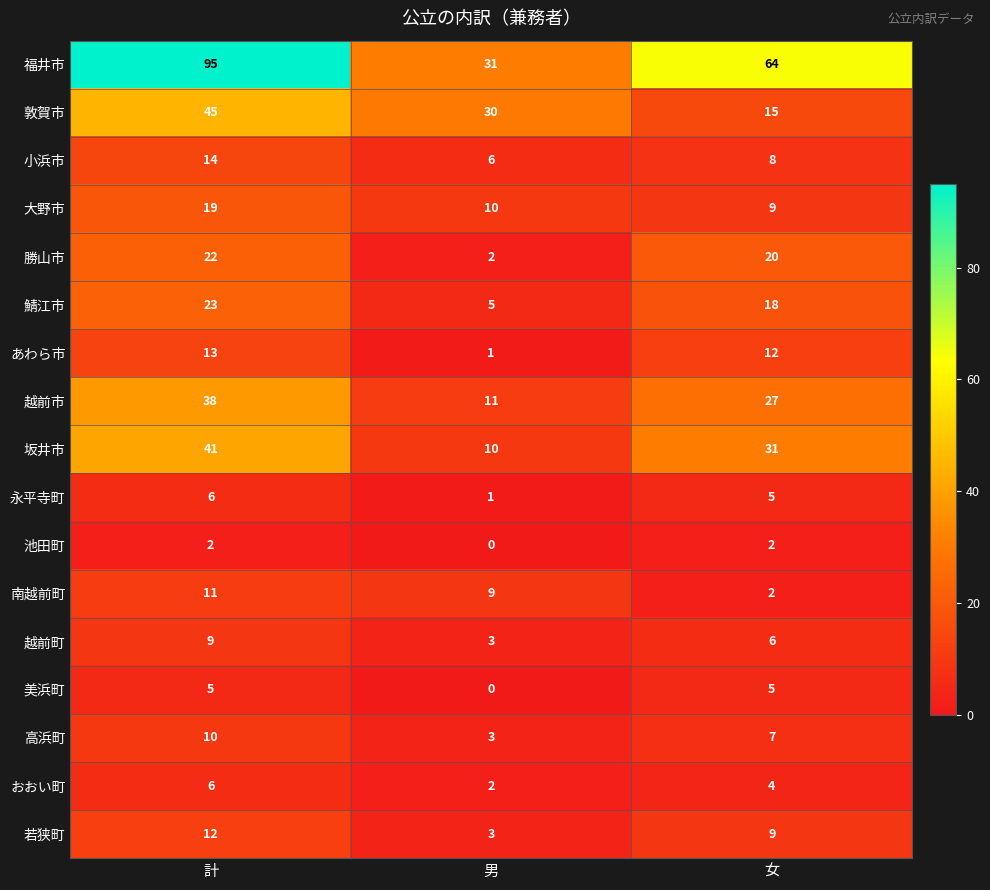

Where does the 越前市 series first go above 27?

計